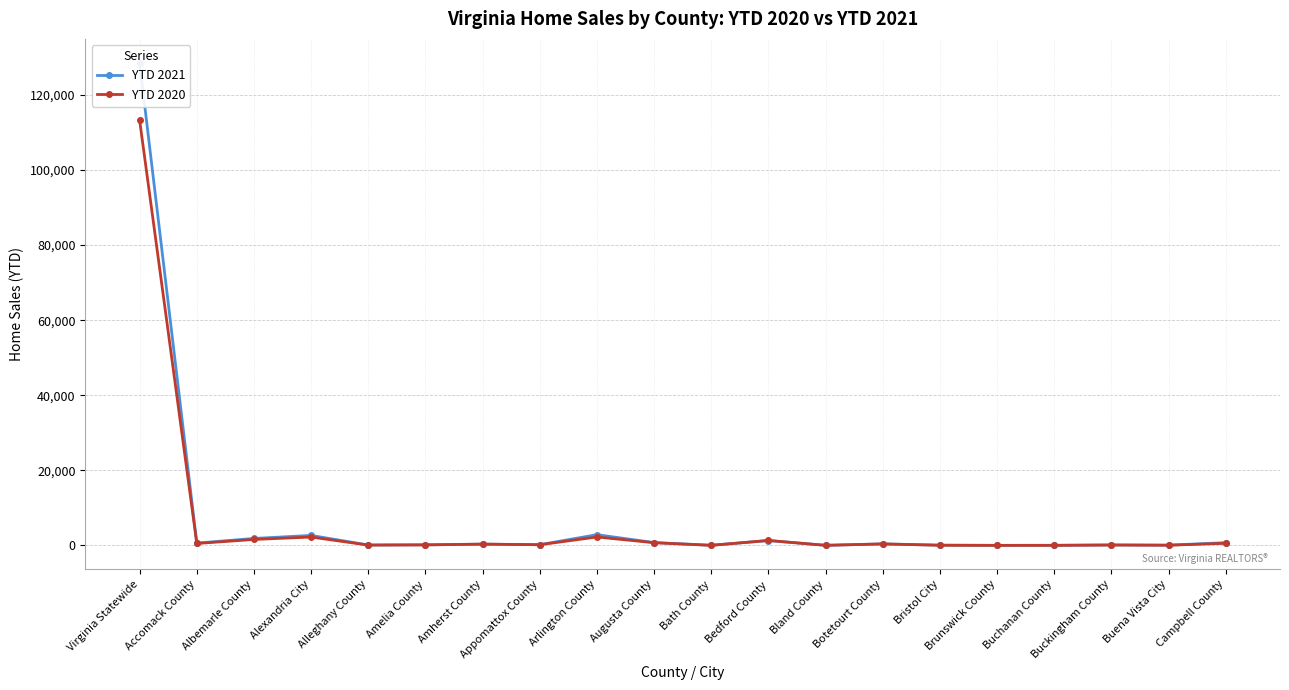

How many lines are shown in the chart?

2